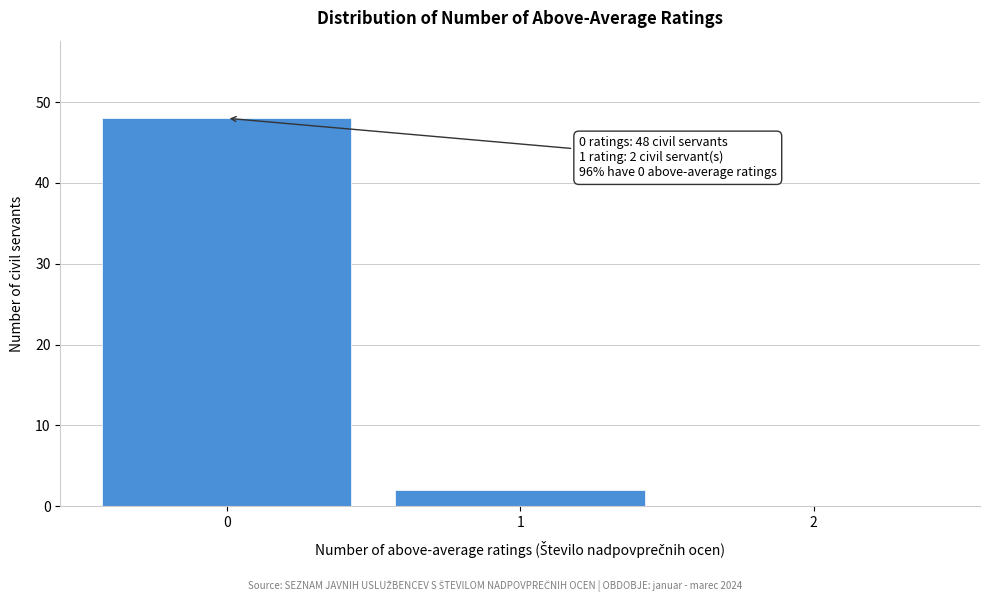

Over which range of the x-axis is the bar tallest?

-0.5 to 0.5